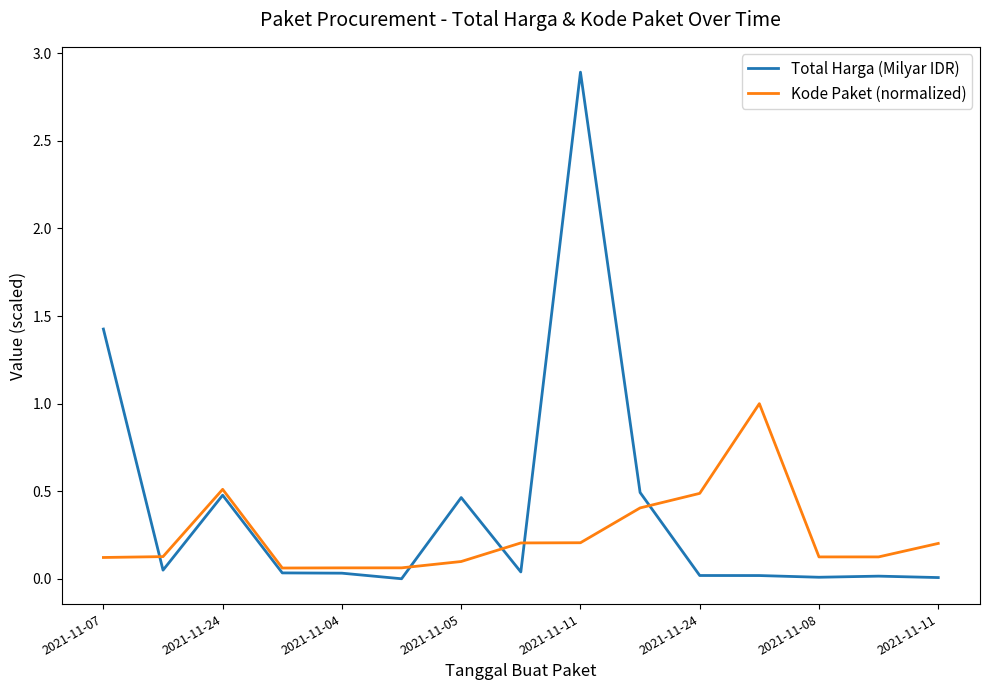

Rank the series by their maximum value, from lowest to highest.

Kode Paket (normalized), Total Harga (Milyar IDR)